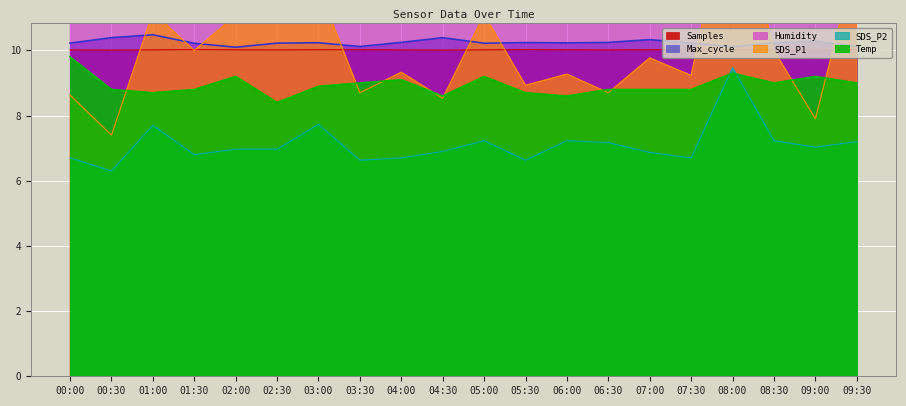

How many times do SDS_P1 and Max_cycle cross each other?

9